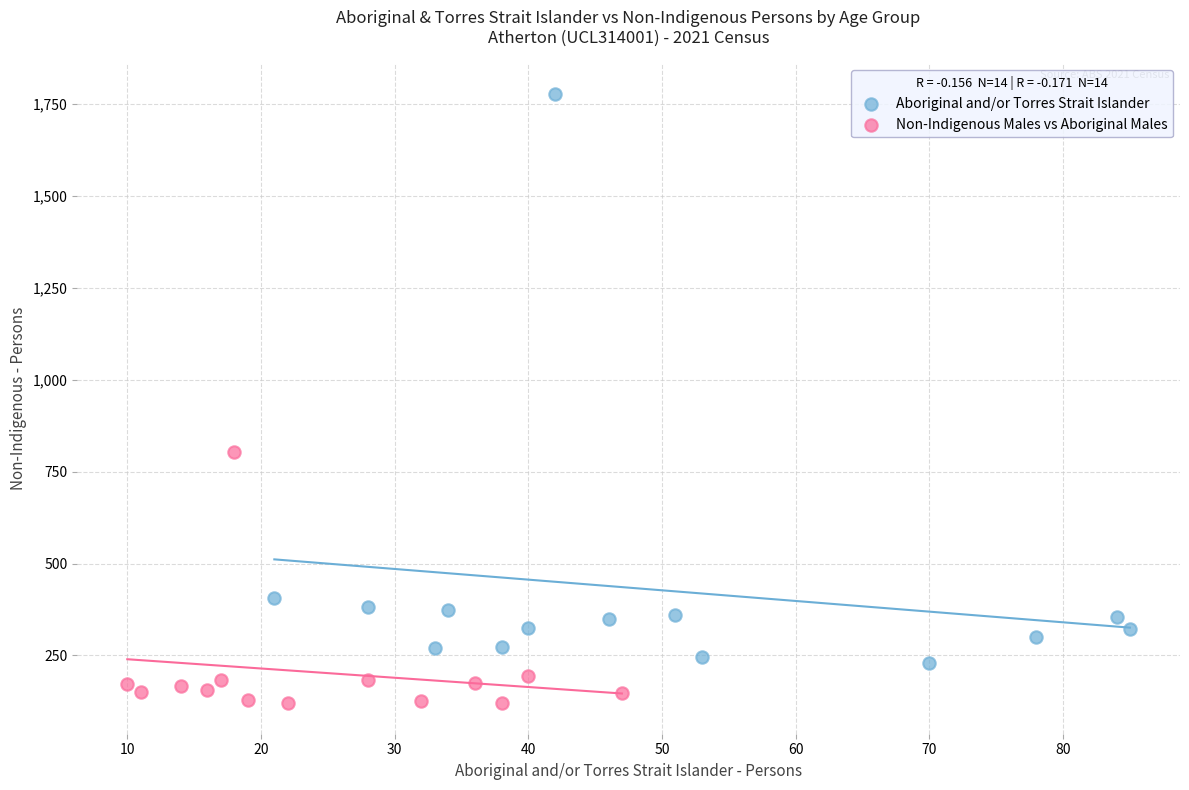

What are all the series names shown in the legend?

Aboriginal and/or Torres Strait Islander, Non-Indigenous Males vs Aboriginal Males